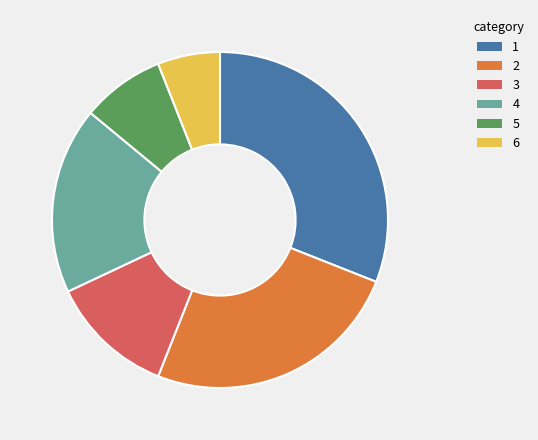

What is the ratio of the value at 4 to the value at 6?

3.0